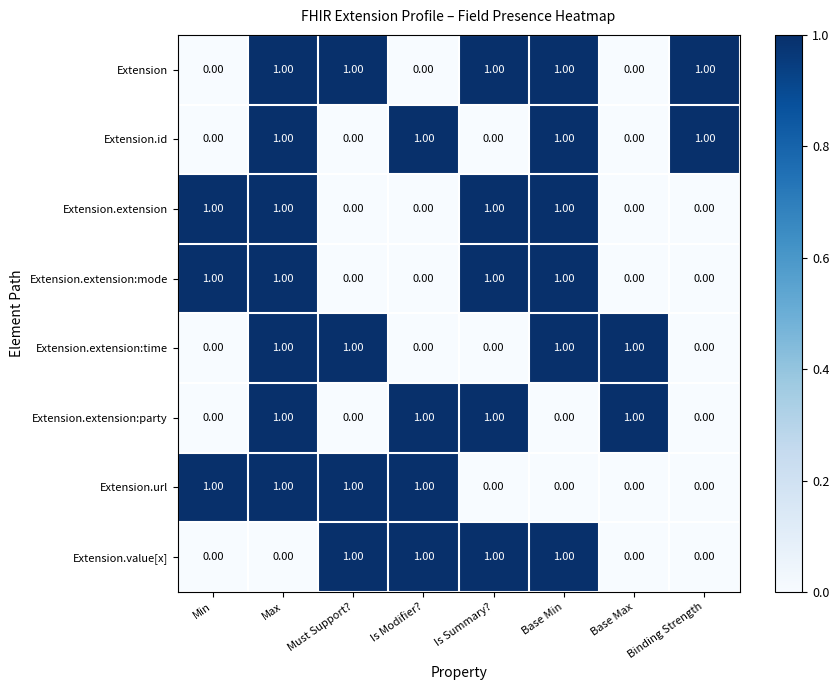

Which series has the largest total across all categories?

Extension